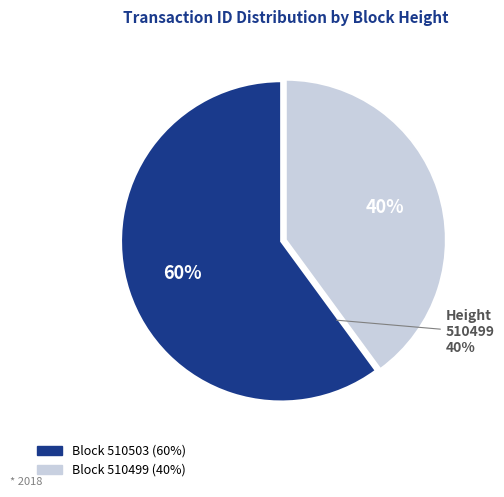

To the nearest percent, what portion does 510503 represent?

60%